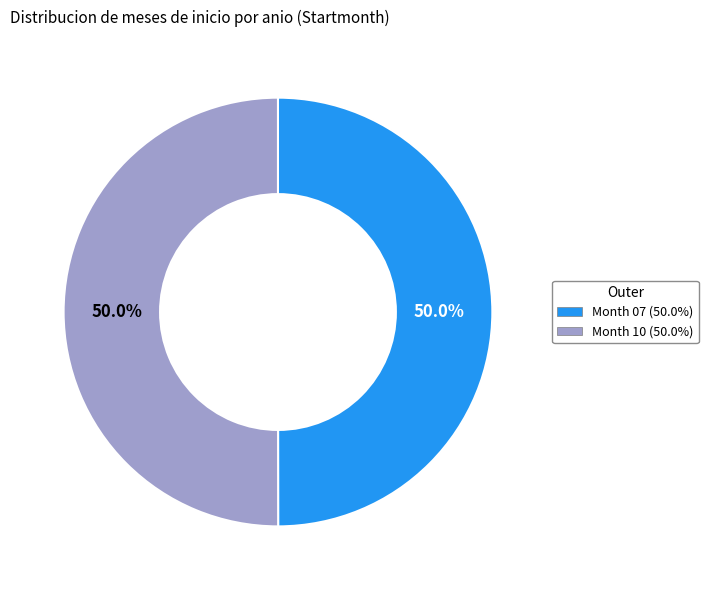

How many segments does this pie chart have?

2